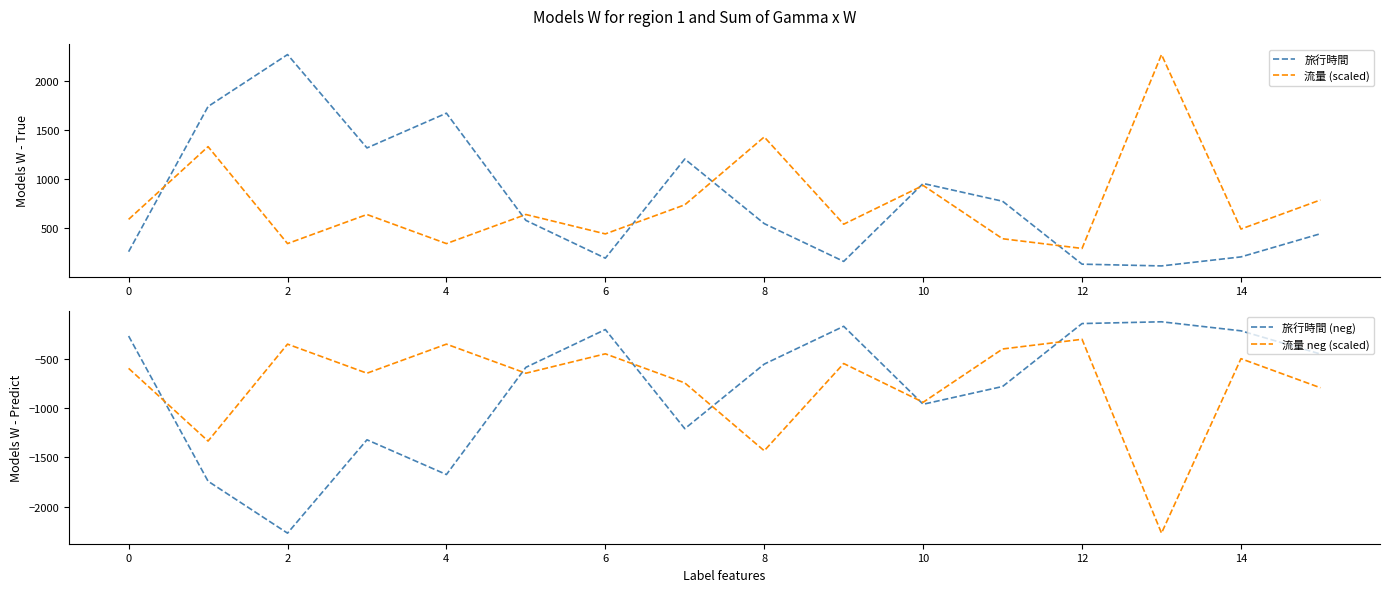

Which series has the largest total across all categories?

旅行時間